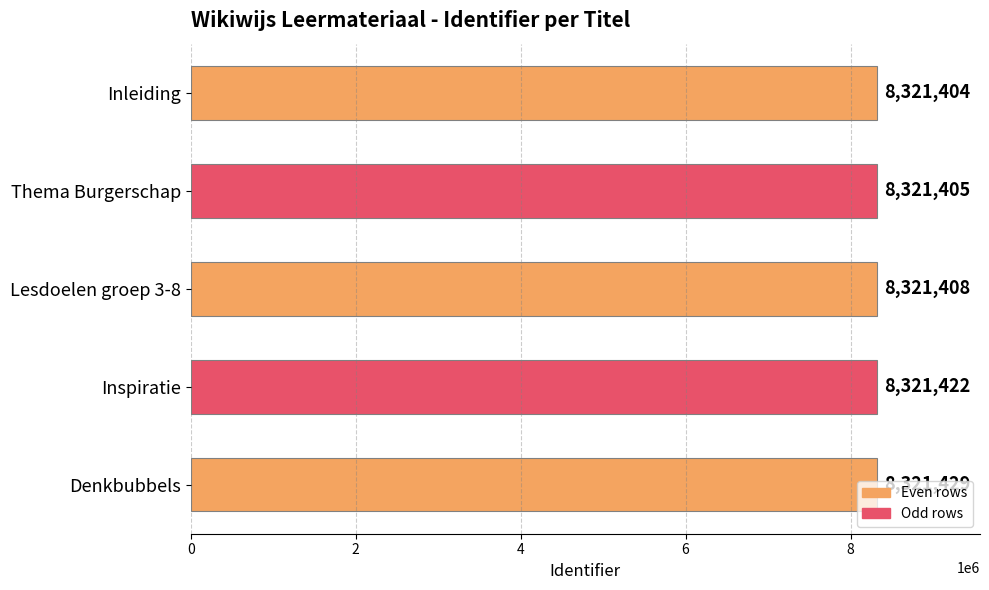

What is the change in value from Lesdoelen groep 3-8 to Inspiratie?

+14